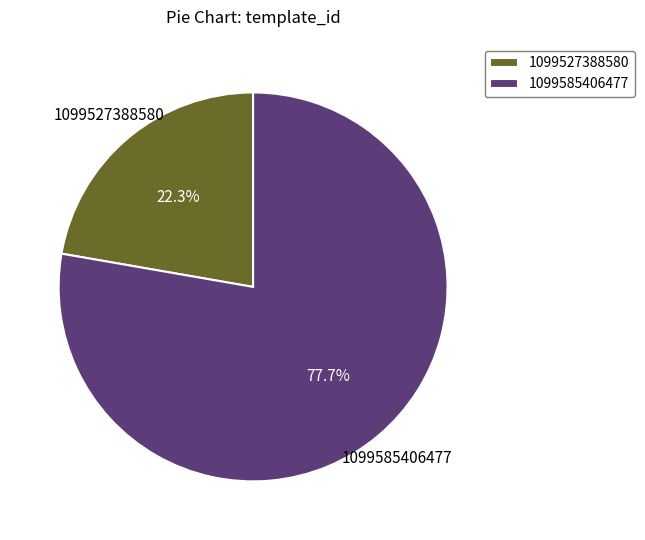

Rank the categories by value from lowest to highest.

1099527388580, 1099585406477